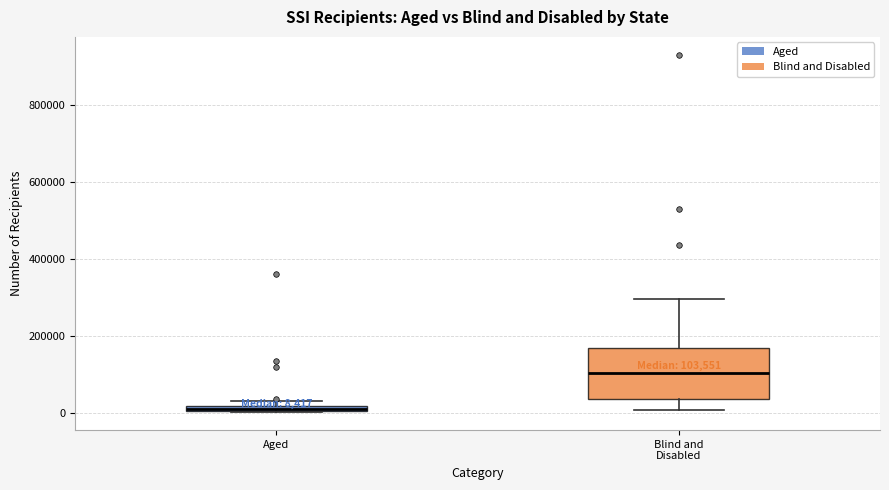

Comparing the boxes themselves (not the whiskers), which one is the tallest?

Blind and Disabled